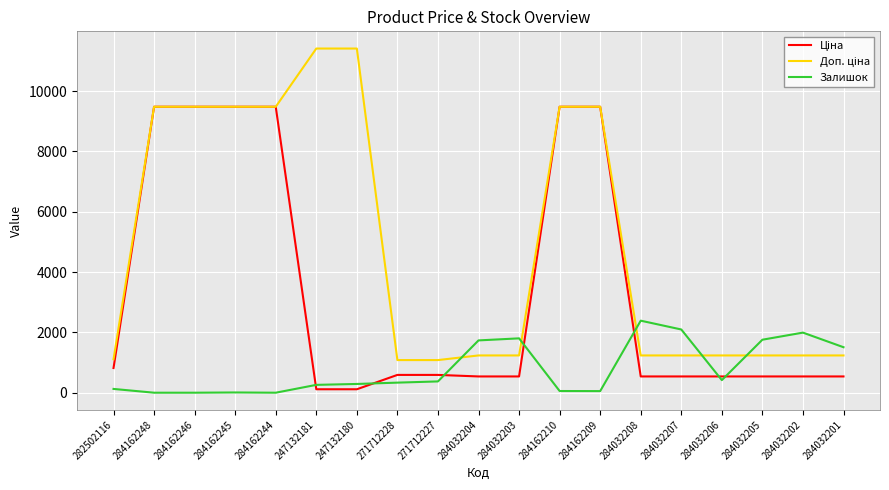

True or false: Залишок has a value of 125.0 at 282502116.

True